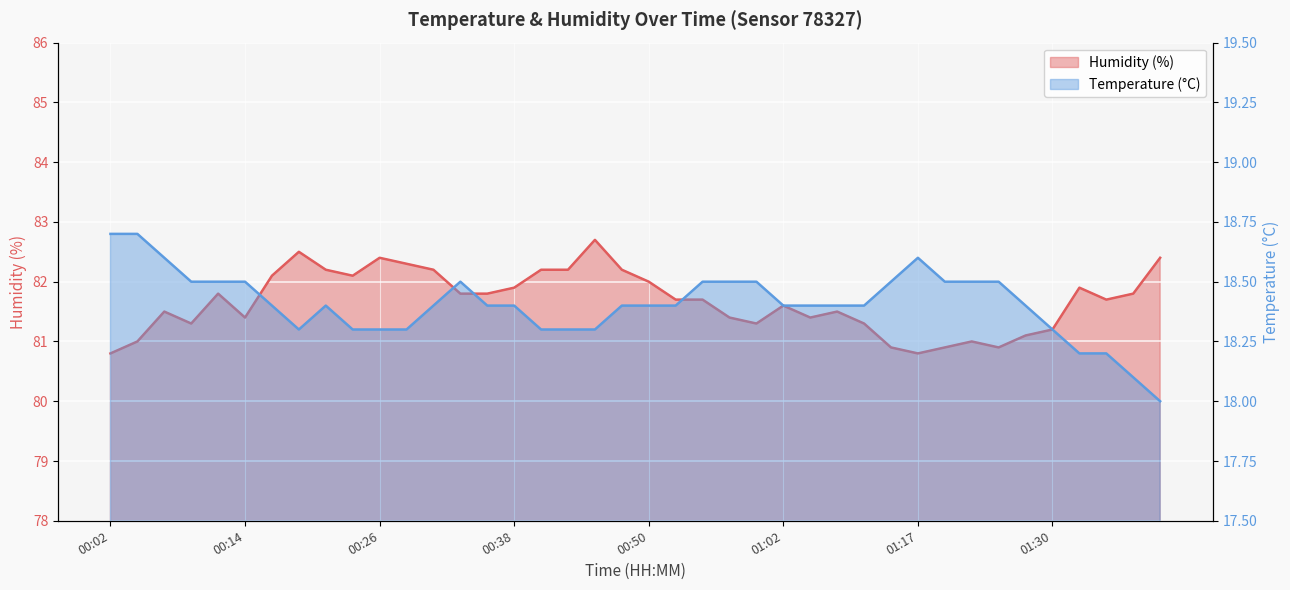

True or false: Humidity (%) has a value of 18.0 at 01:05.

False